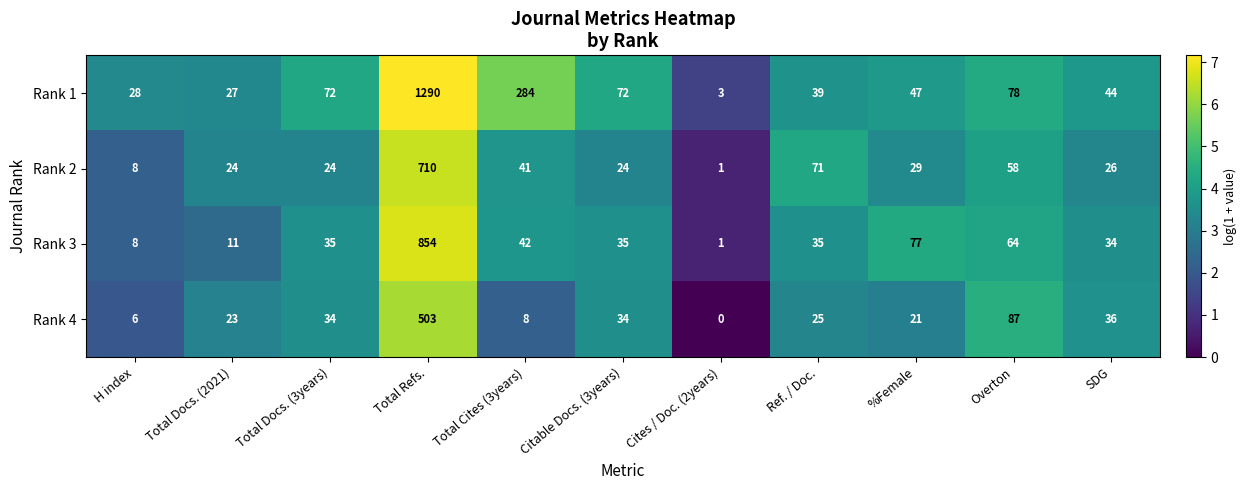

How many distinct data groups are displayed?

4